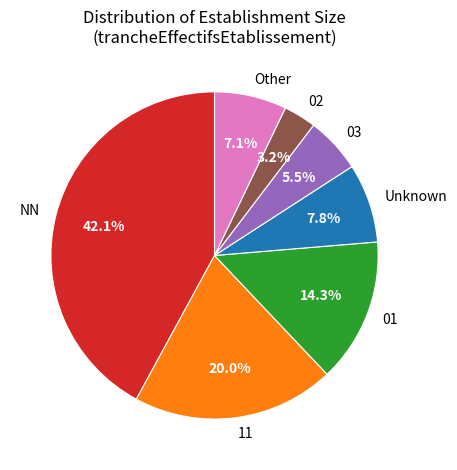

Is there a majority slice in this chart?

No